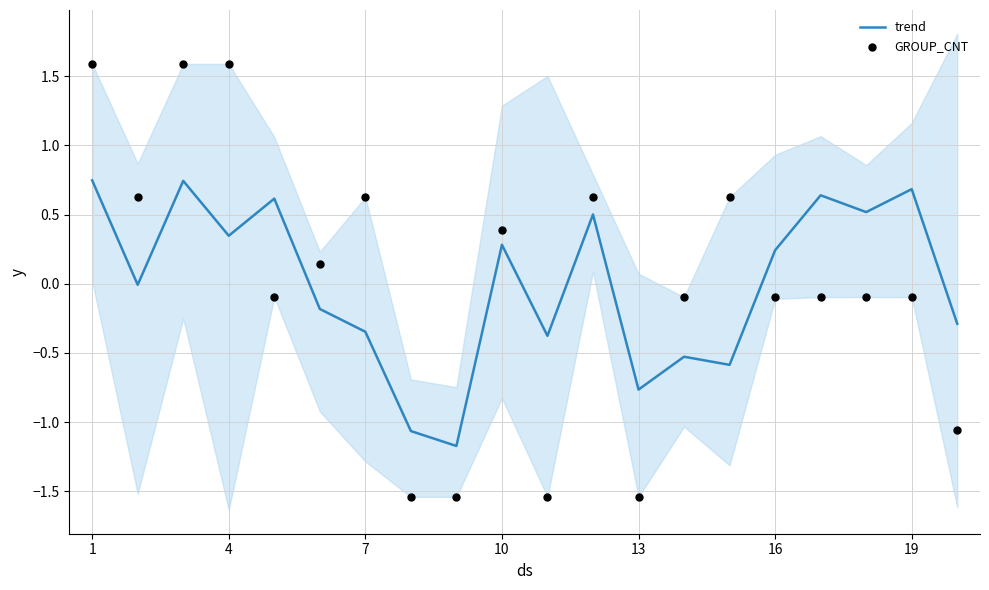

What are all the series names shown in the legend?

trend, GROUP_CNT